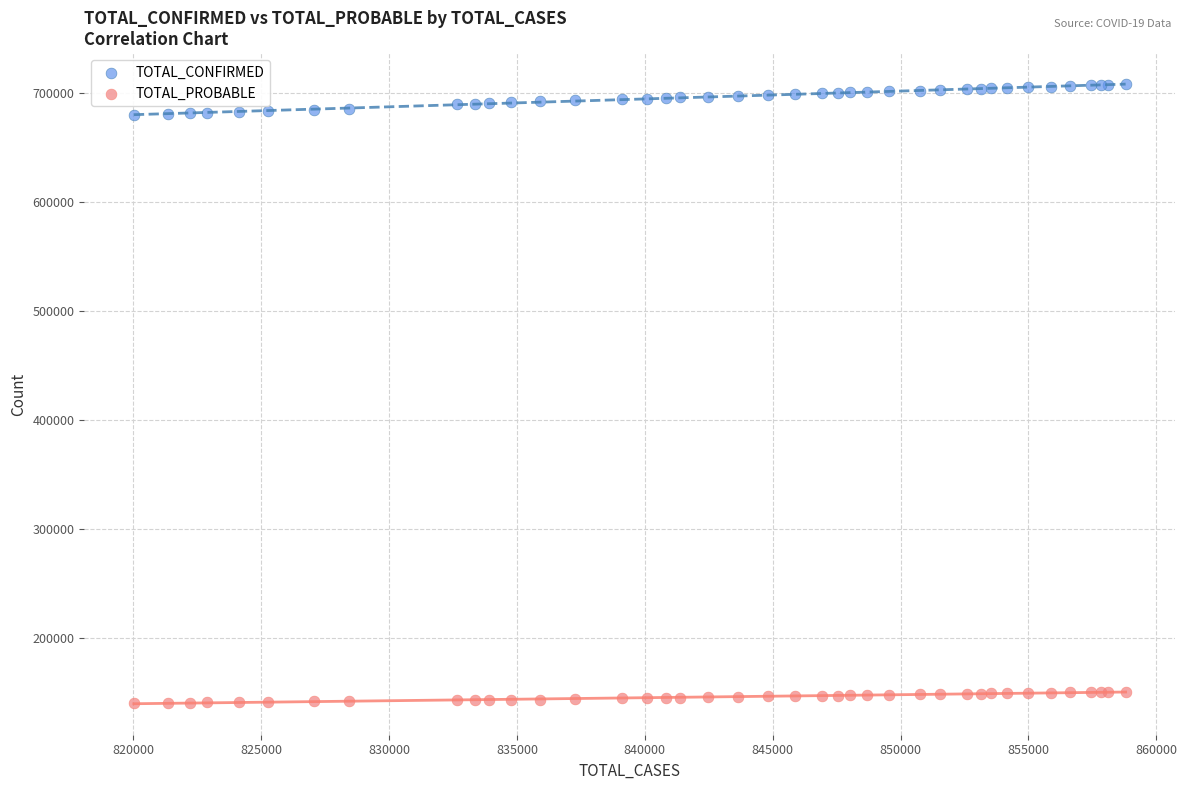

Which series contains the lowest Y value?

TOTAL_PROBABLE